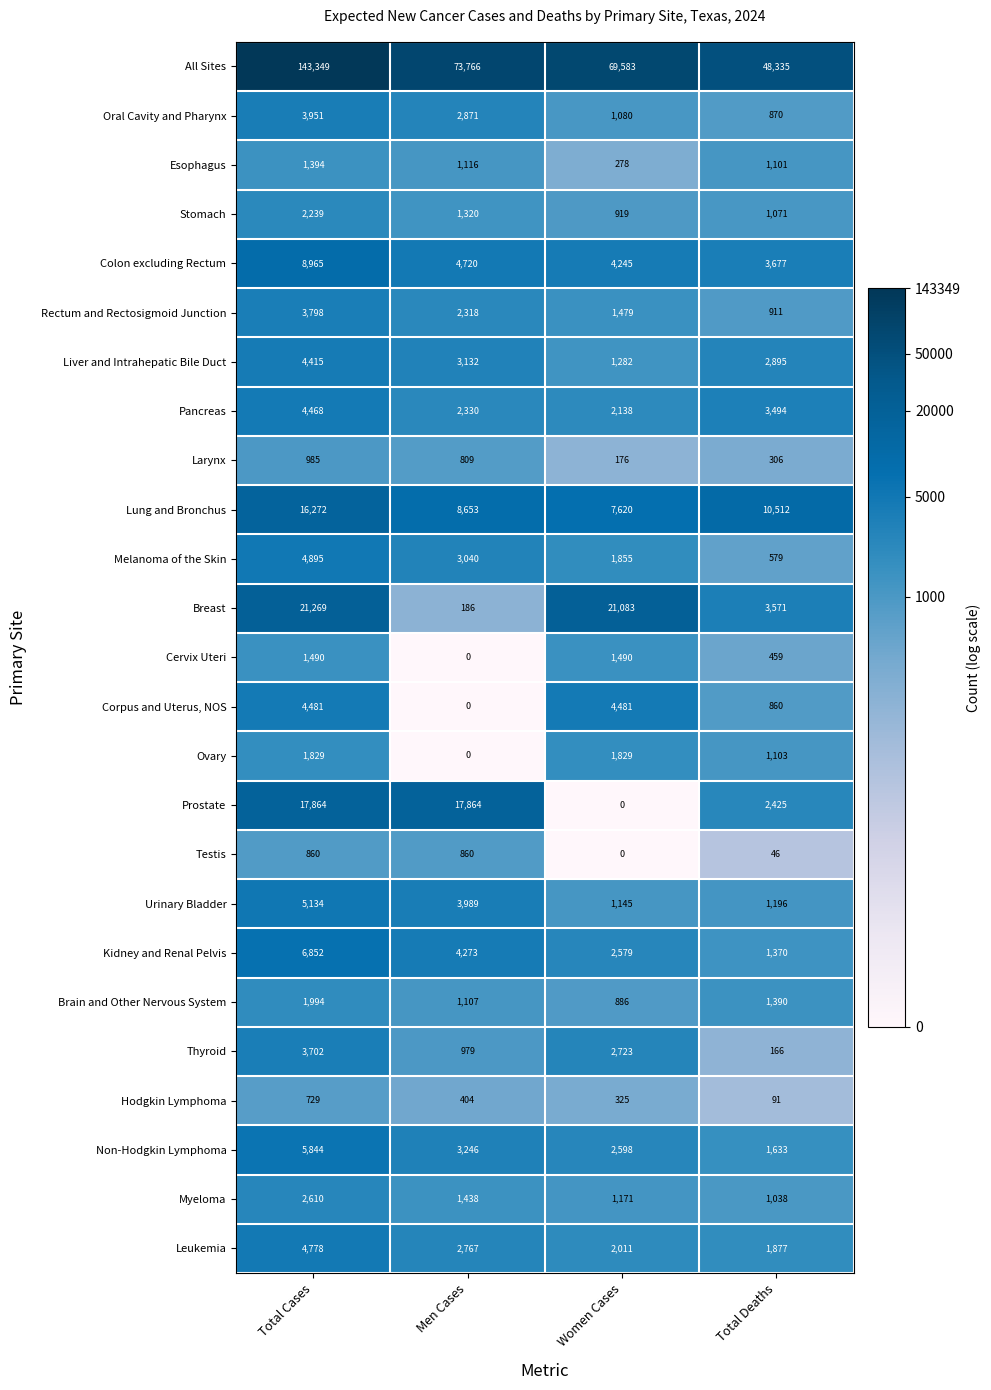

Read the Kidney and Renal Pelvis value at Total Deaths, to the nearest 10.

1370